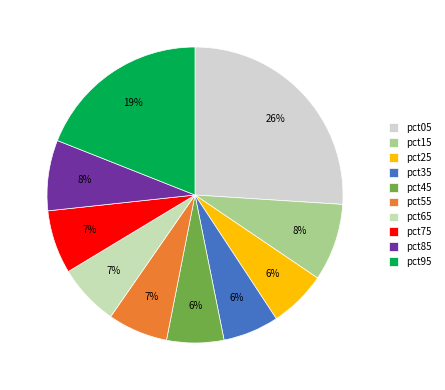

The pct75 slice represents 21% of the pie. True or false?

False